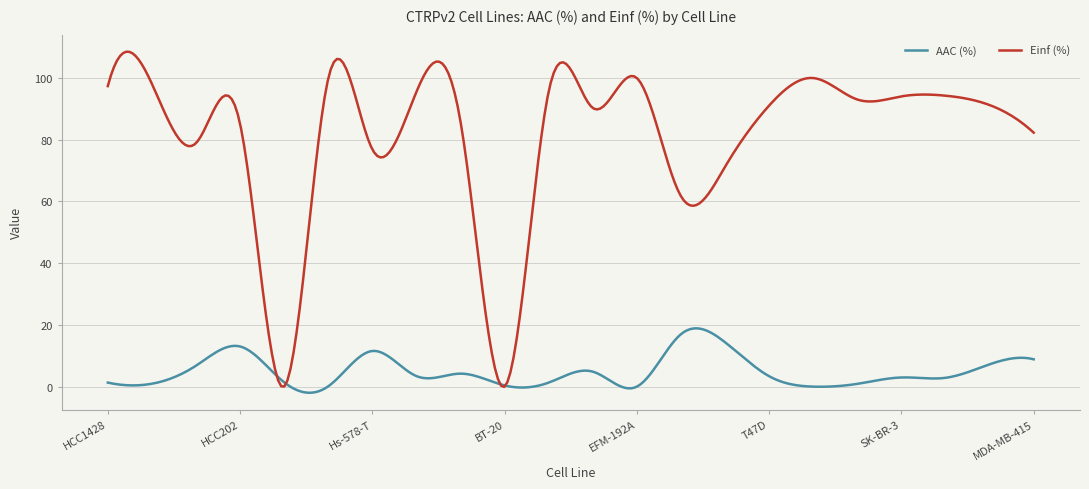

List the series in order of their peak value, highest first.

Einf (%), AAC (%)